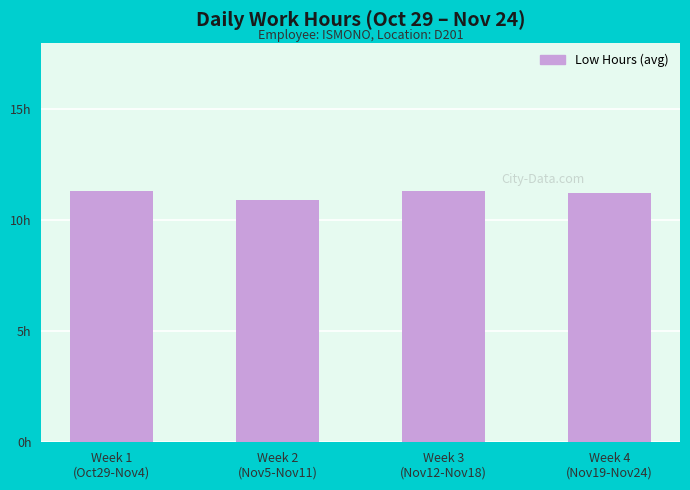

Are the bars horizontal?

No